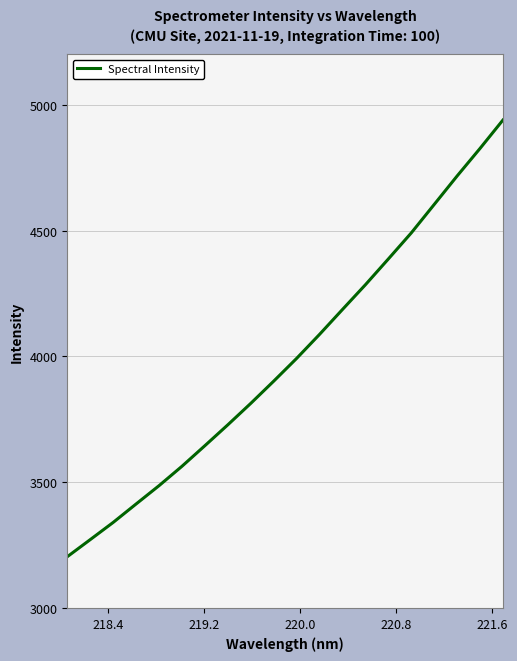

Reading left to right, what are all the values shown in this chart?

3204.2	3272.0	3340.4	3413.7	3486.4	3563.5	3645.3	3728.2	3813.4	3901.6	3992.1	4087.5	4186.4	4284.6	4386.9	4490.4	4603.4	4716.4	4825.9	4938.7